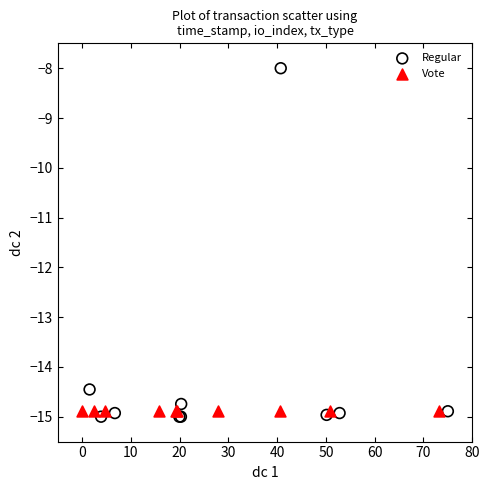

What are all the series names shown in the legend?

Regular, Vote